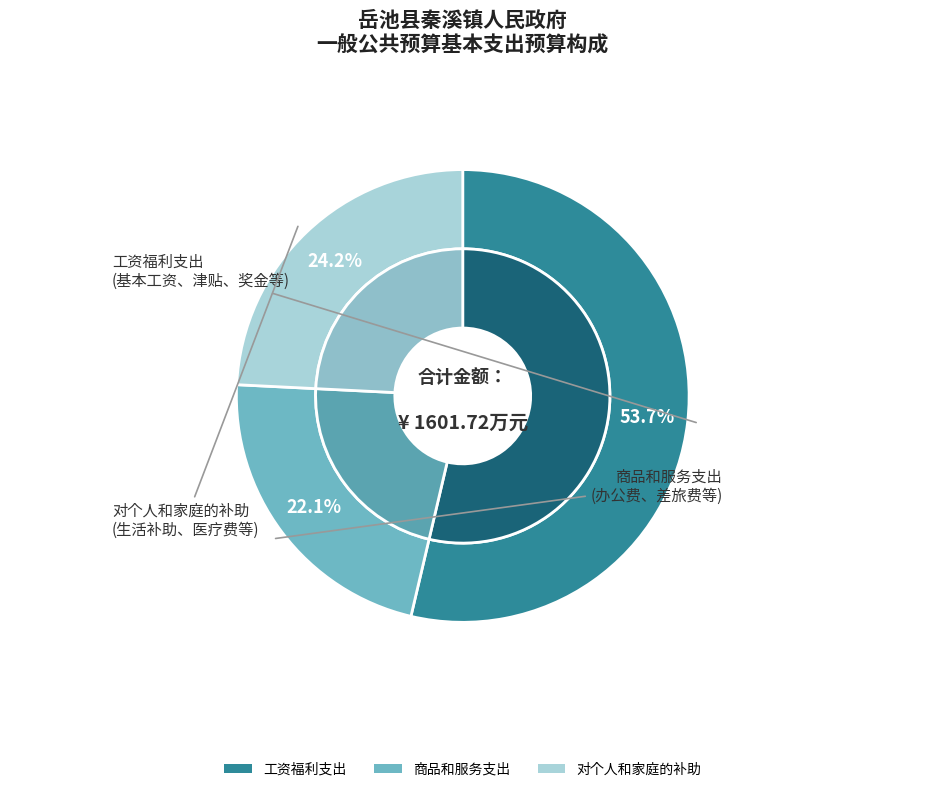

Between 对个人和家庭的补助 and 工资福利支出, which is larger?

工资福利支出